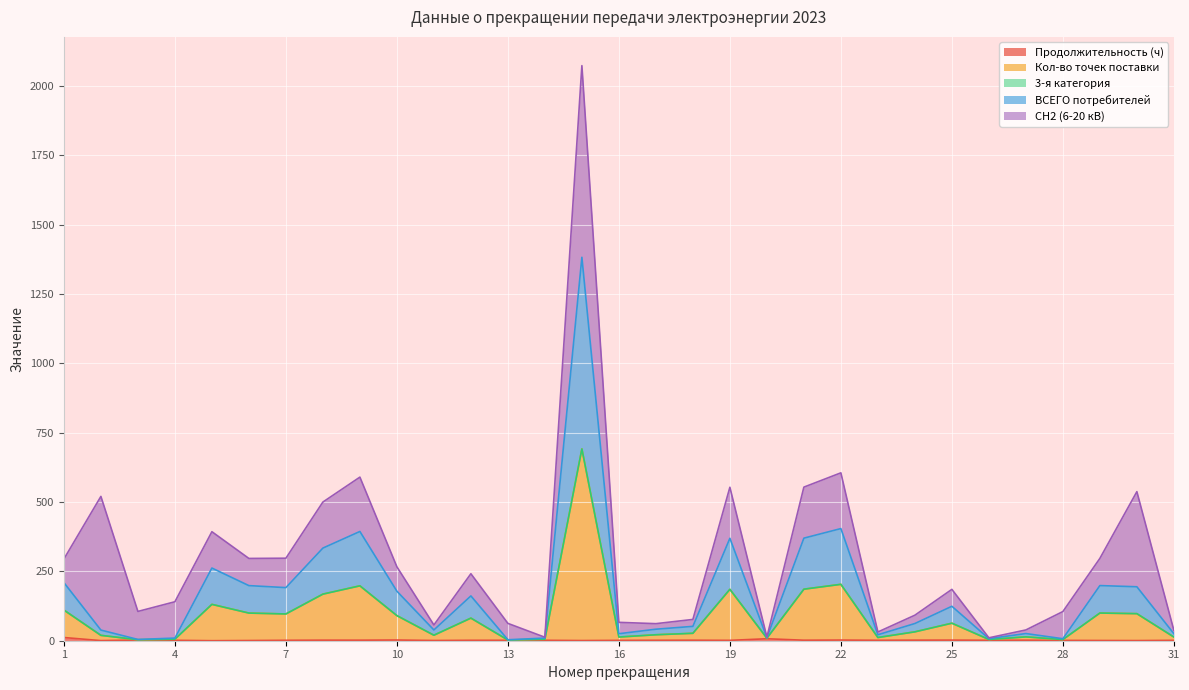

True or false: Кол-во точек поставки and Продолжительность (ч) intersect in this chart.

False